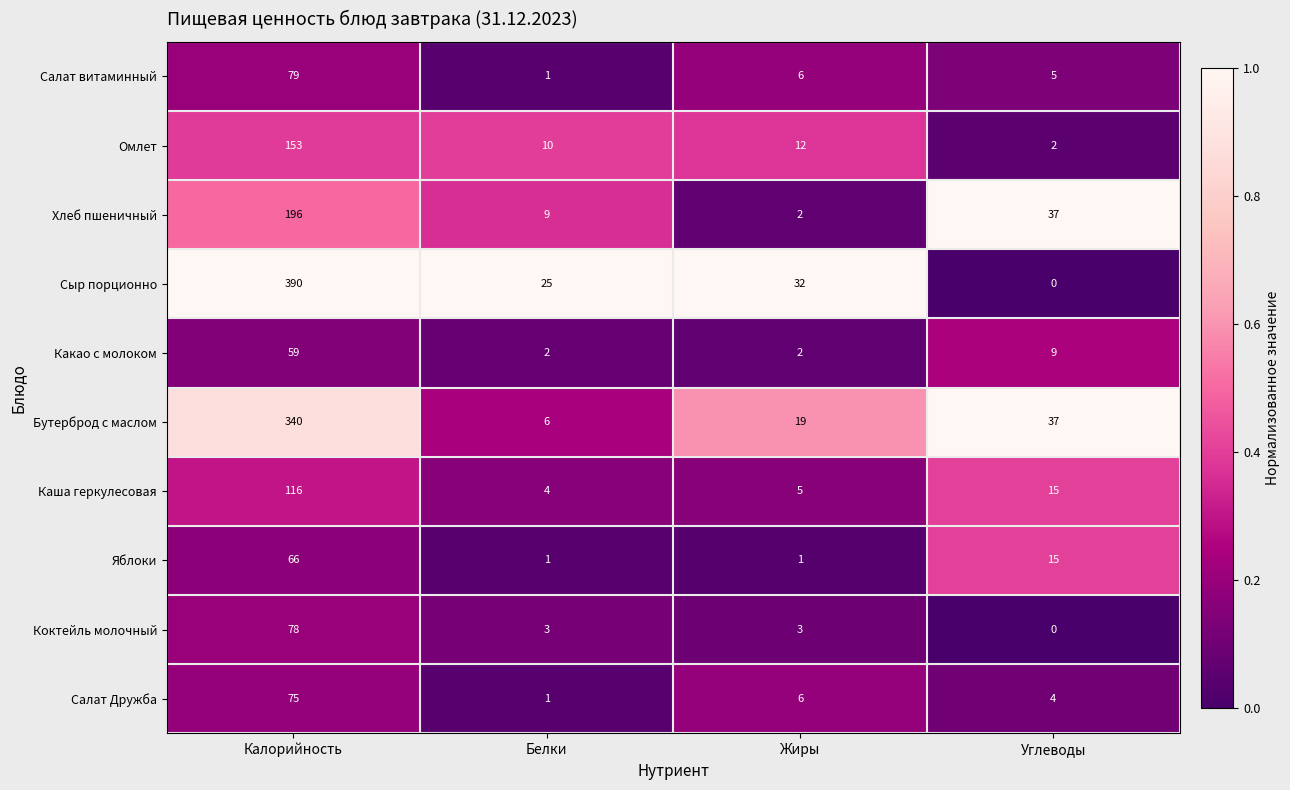

List the series in order of their peak value, highest first.

Сыр порционно, Бутерброд с маслом, Хлеб пшеничный, Омлет, Каша геркулесовая, Салат витаминный, Коктейль молочный, Салат Дружба, Яблоки, Какао с молоком